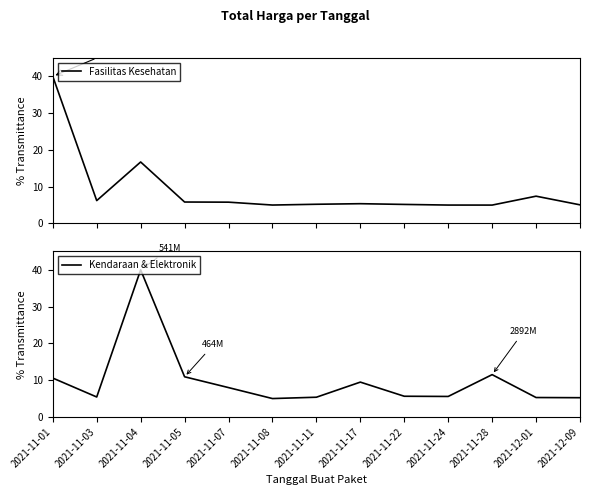

Where is the first local minimum for Kendaraan & Elektronik?

2021-11-03